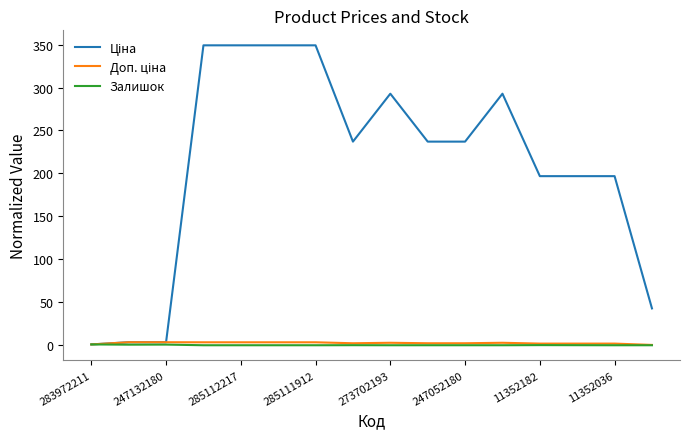

What is the maximum value shown in the chart?

349.1